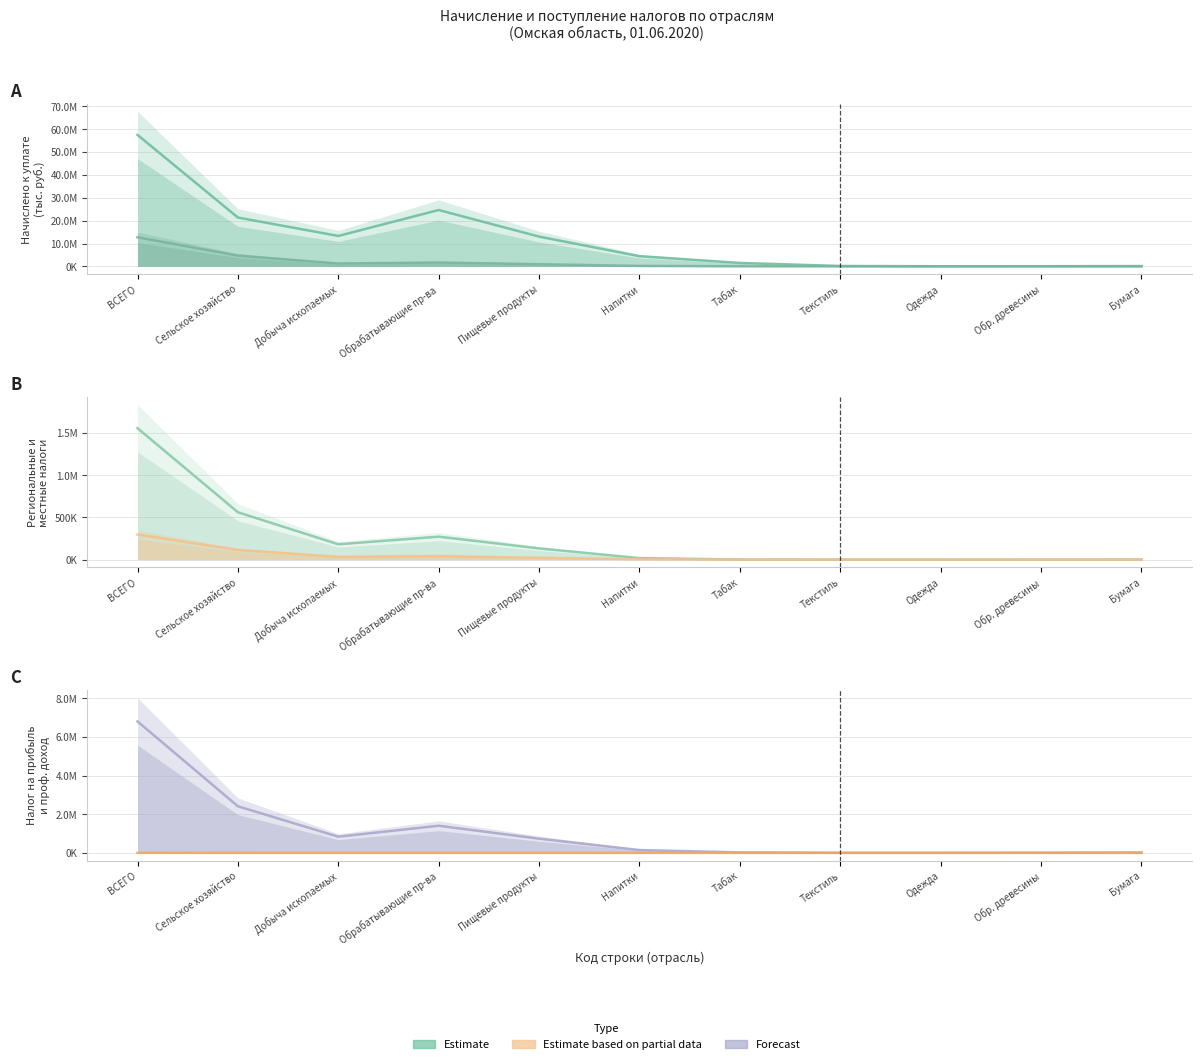

Which series has the largest range (max minus min)?

Начислено (col_4)